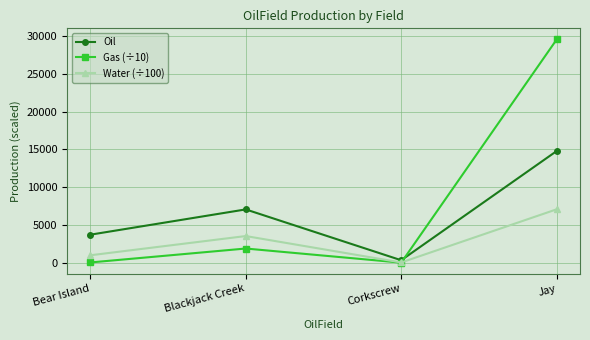

Which label corresponds to the largest value in the chart?

Jay